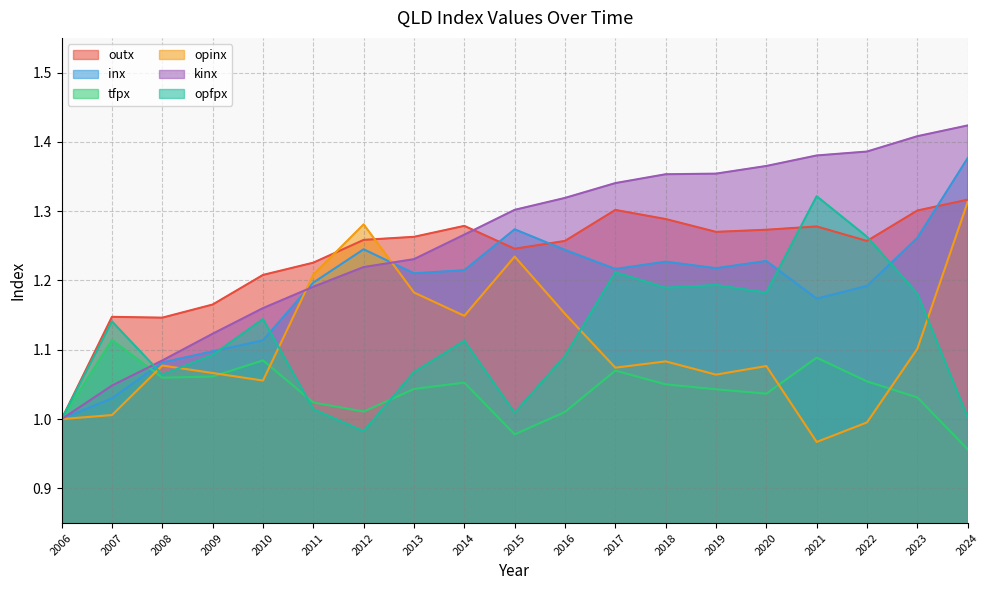

Which series ends up on top after the final intersection of opfpx and kinx?

kinx